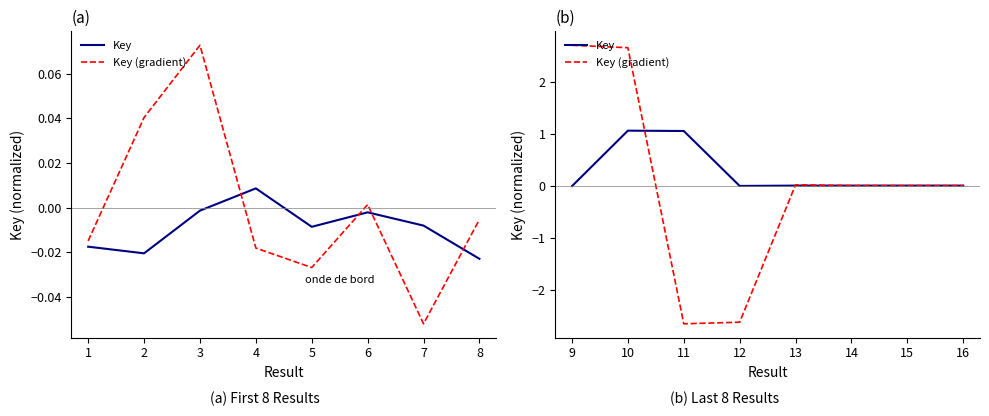

True or false: Key (gradient) has more than 2 points higher than both neighbors.

False